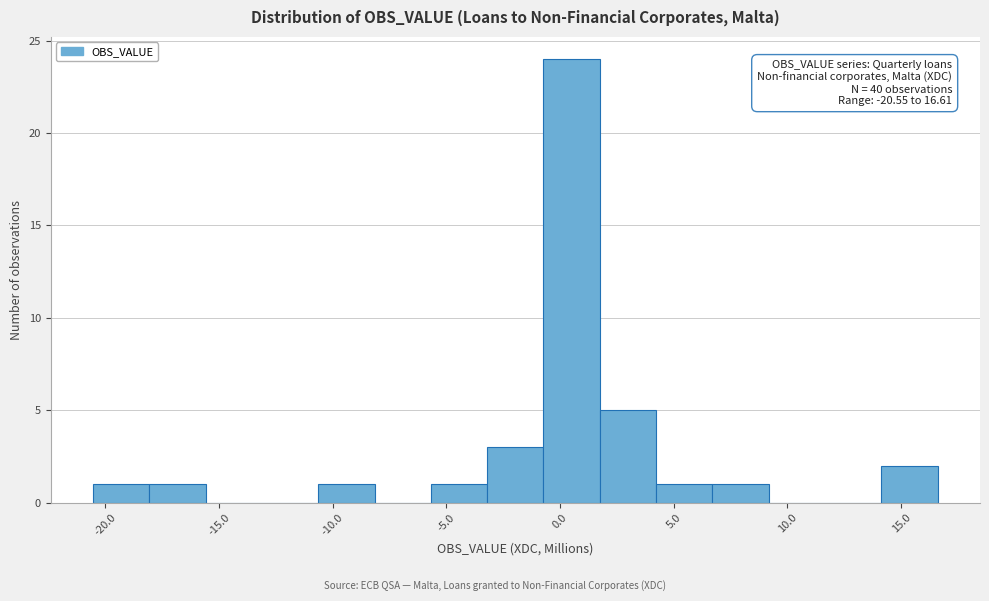

Over which range of the x-axis is the bar tallest?

-0.5 to 1.5